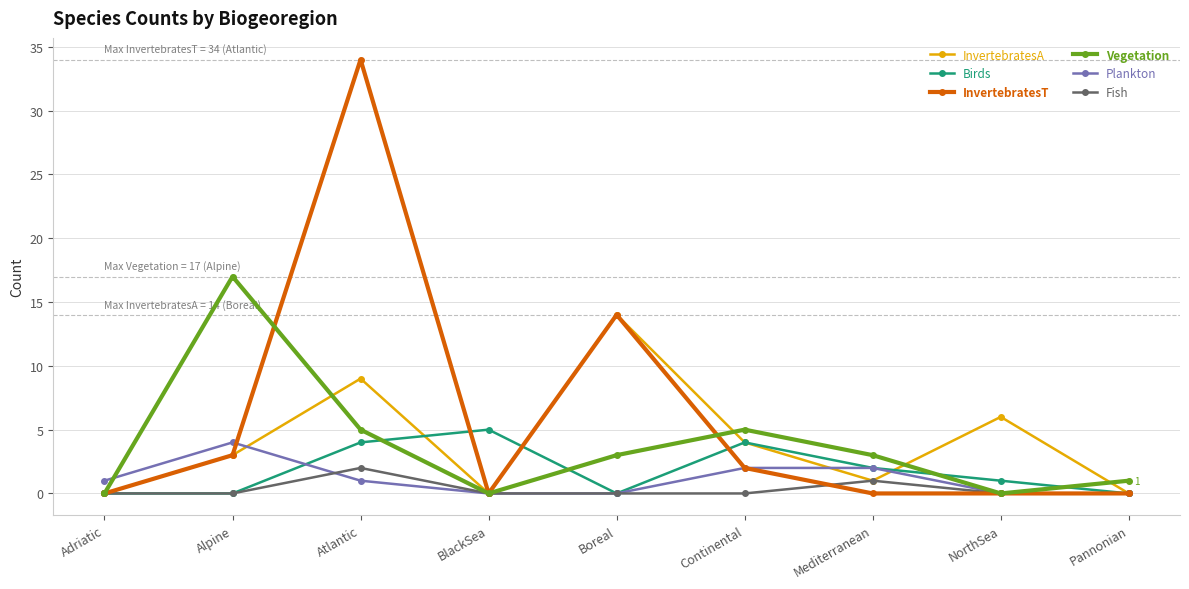

Rank the series by their maximum value, from highest to lowest.

InvertebratesT, Vegetation, InvertebratesA, Birds, Plankton, Fish